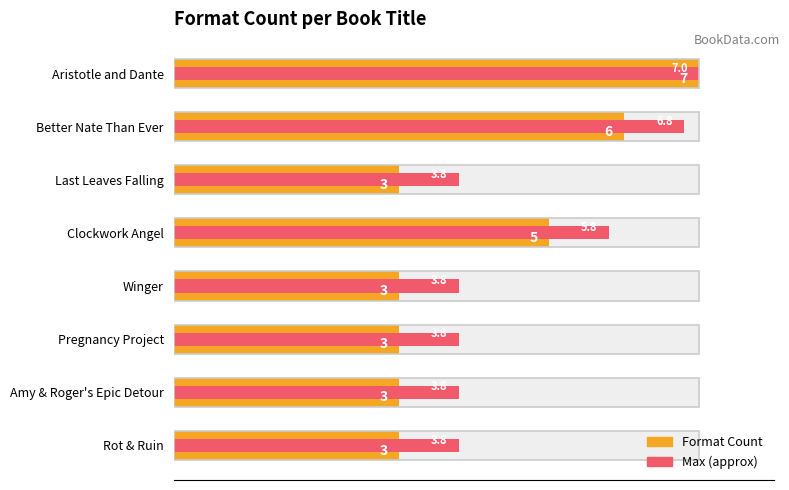

Is the value of Max (approx) at Last Leaves Falling greater than the value of Format Count at Clockwork Angel?

No